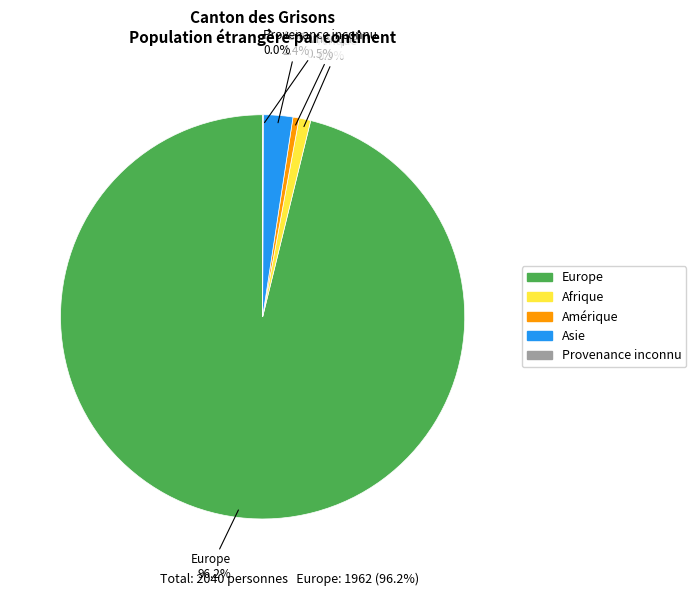

Is there a majority slice in this chart?

Yes